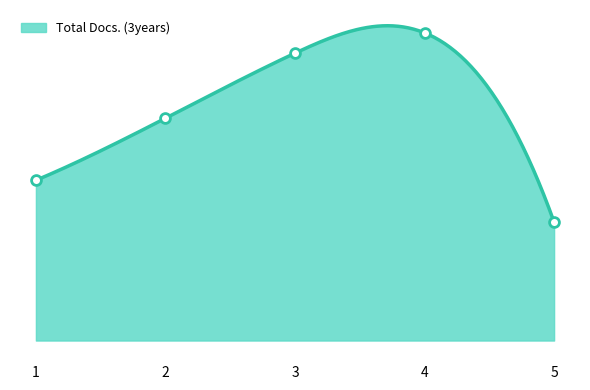

Which has a higher value, 1 or 3?

3